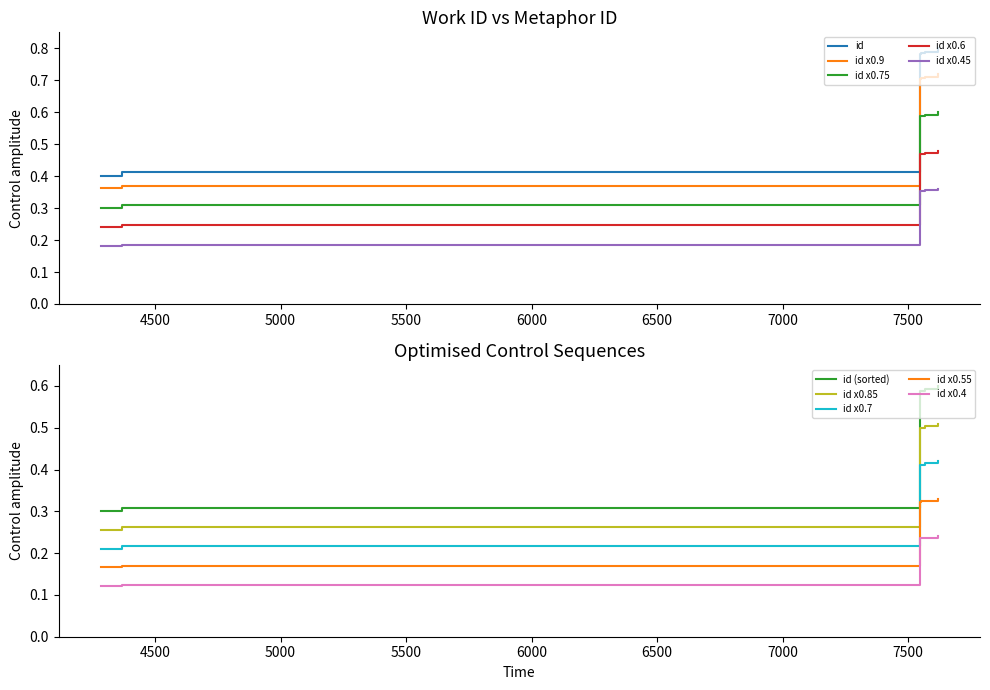

True or false: id and id x0.6 cross at least once.

False